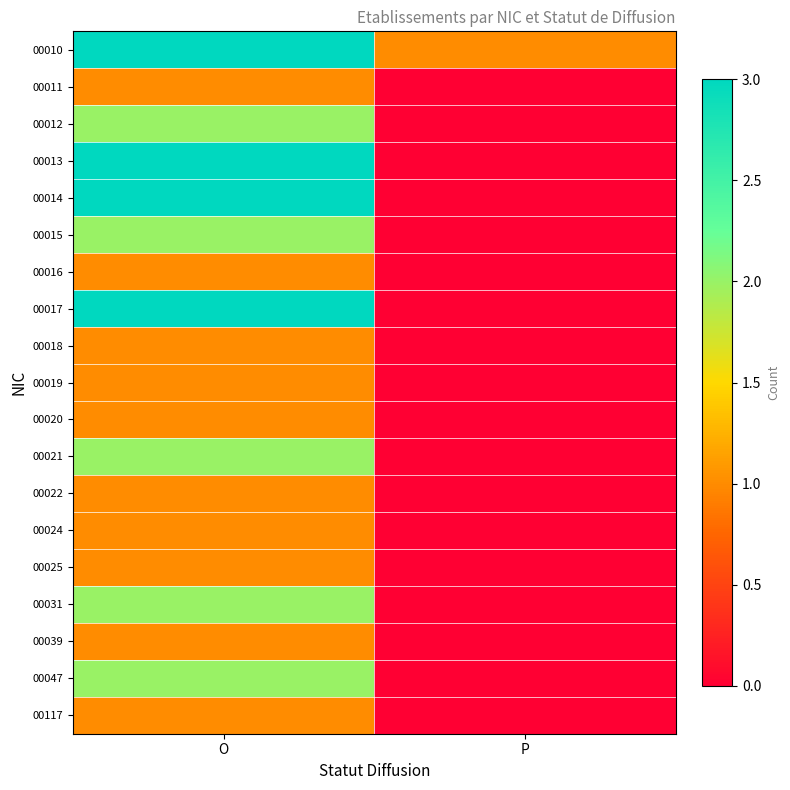

At which category does the chart reach its peak across all series?

O